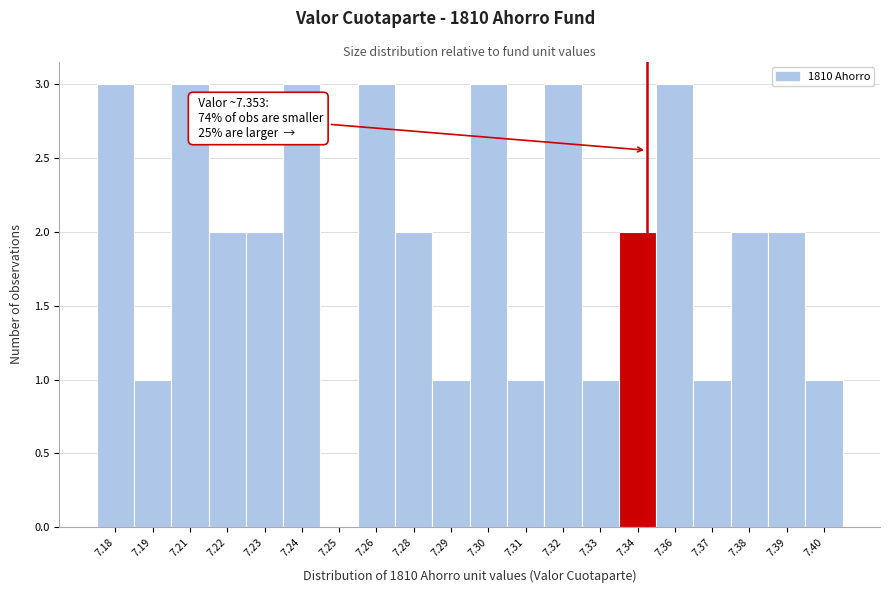

Reading right to left, what are all the values shown in this chart?

7.40=1	7.39=2	7.38=2	7.37=1	7.36=3	7.34=2	7.33=1	7.32=3	7.31=1	7.30=3	7.29=1	7.28=2	7.26=3	7.25=0	7.24=3	7.23=2	7.22=2	7.21=3	7.19=1	7.18=3